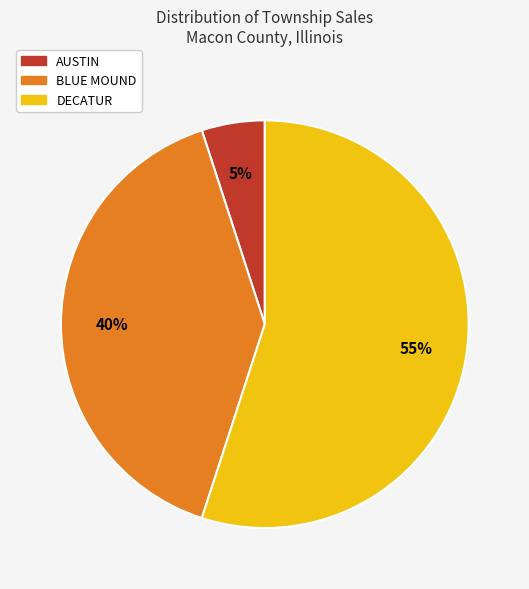

Do BLUE MOUND and AUSTIN together represent more than half of the pie?

No